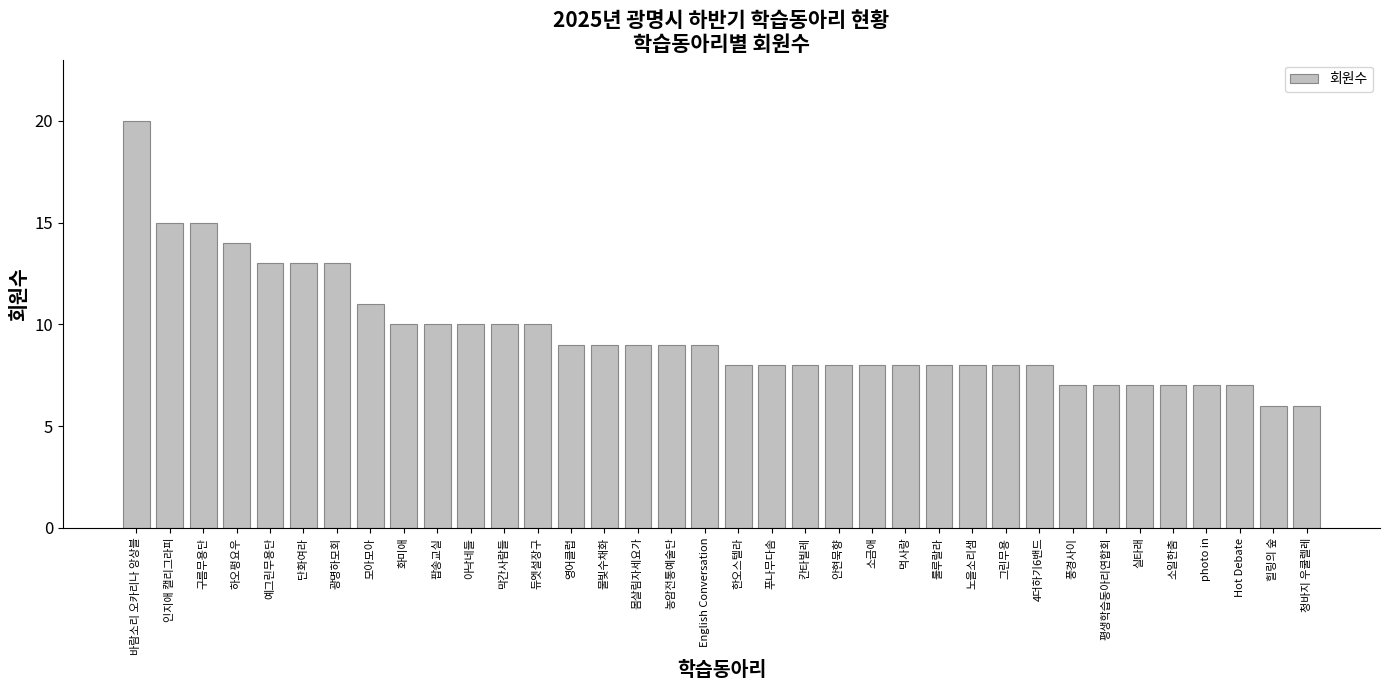

What is the sum of the values at 단화여라 and 노을소리샘?

21